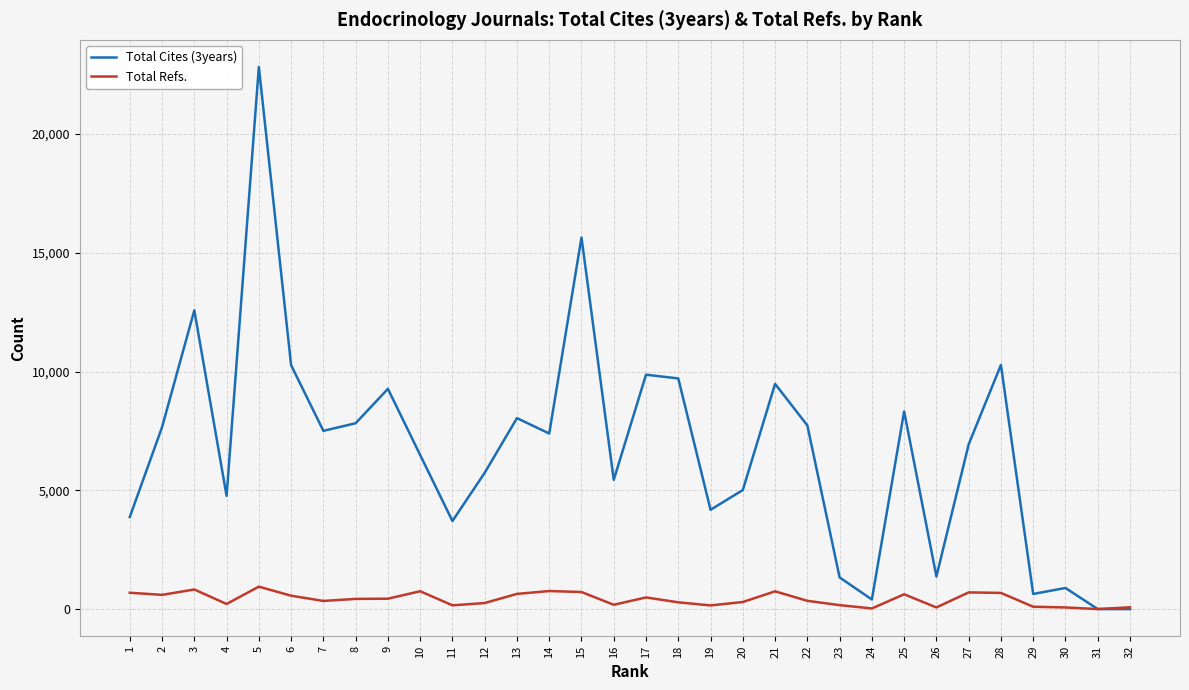

Is this an area chart (filled region under the line)?

No